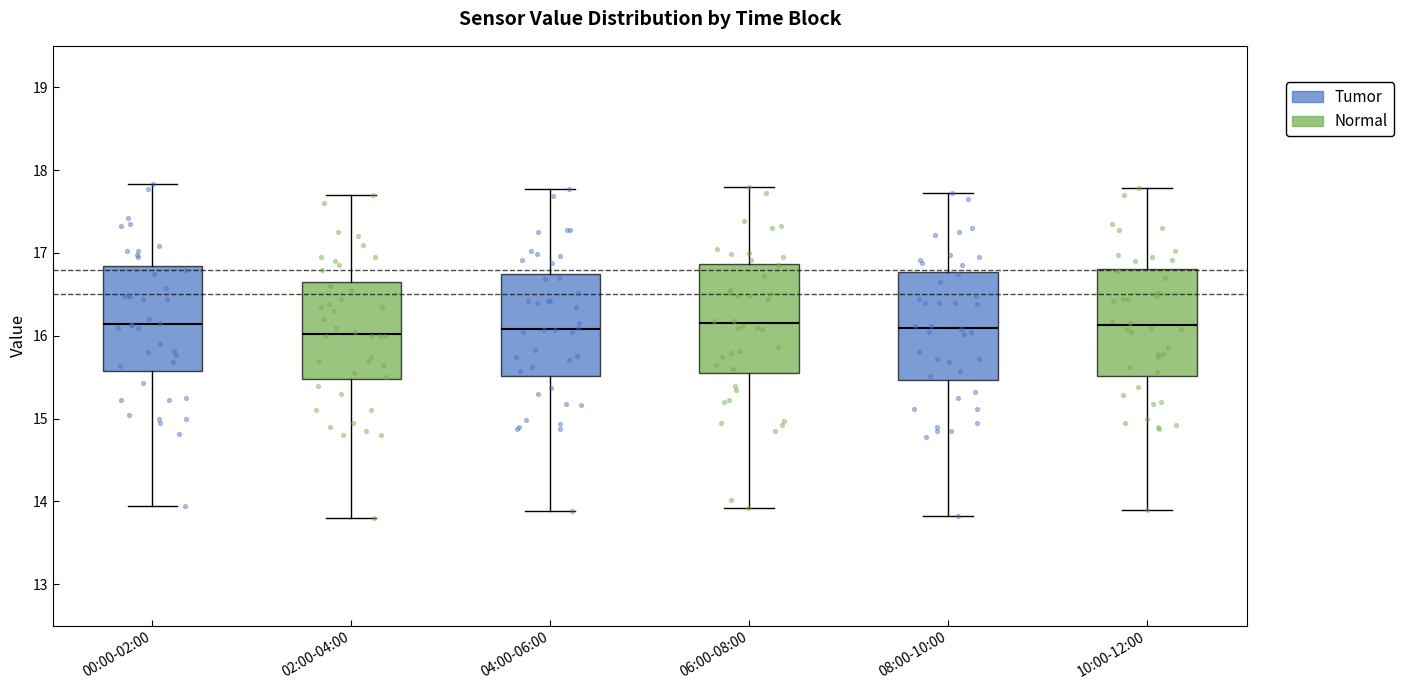

Reading left to right, transcribe this box plot: for each box, give where its median line is, the range the box spans, and where its two whiskers end, as read against the y-axis. The values are not printed on the chart, so give them approximately, as read against the axis.

00:00-02:00: median 16.1, box 15.6 to 16.8, whiskers 14.0 to 17.8
02:00-04:00: median 16.0, box 15.5 to 16.7, whiskers 13.8 to 17.7
04:00-06:00: median 16.1, box 15.5 to 16.7, whiskers 13.9 to 17.8
06:00-08:00: median 16.2, box 15.6 to 16.9, whiskers 13.9 to 17.8
08:00-10:00: median 16.1, box 15.5 to 16.8, whiskers 13.8 to 17.7
10:00-12:00: median 16.1, box 15.5 to 16.8, whiskers 13.9 to 17.8